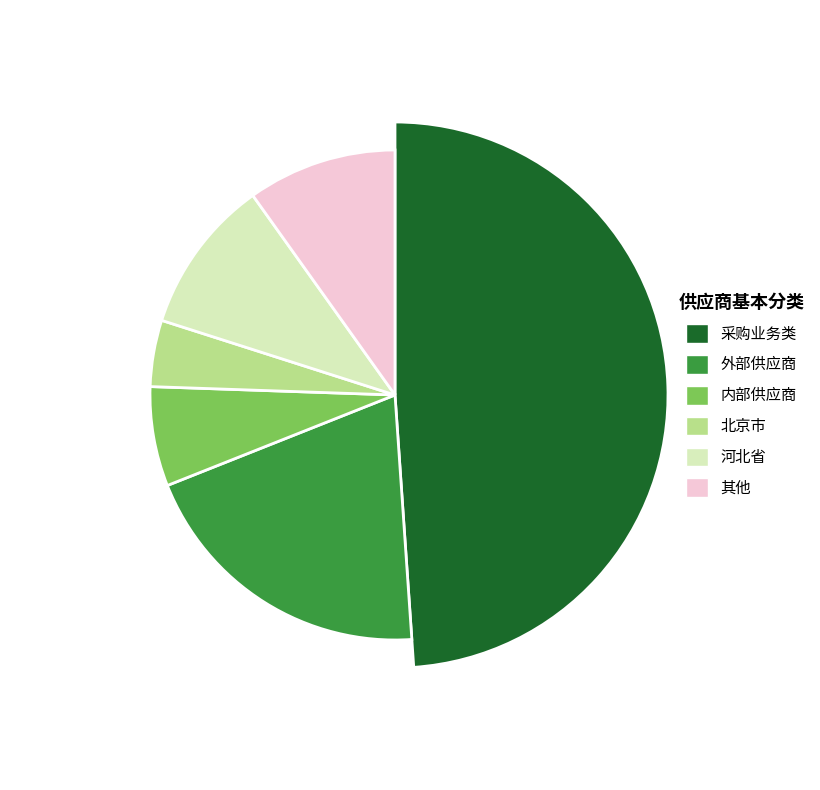

What percentage is the 外部供应商 slice, to the nearest percent?

20%